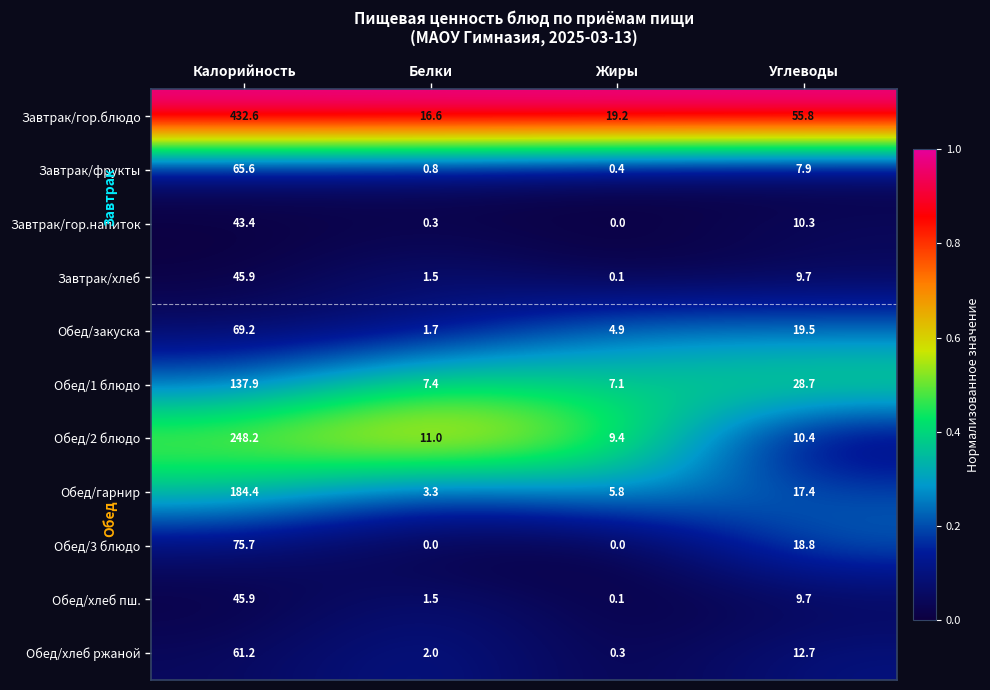

The value of Обед/2 блюдо at Жиры is 6.3. True or false?

False